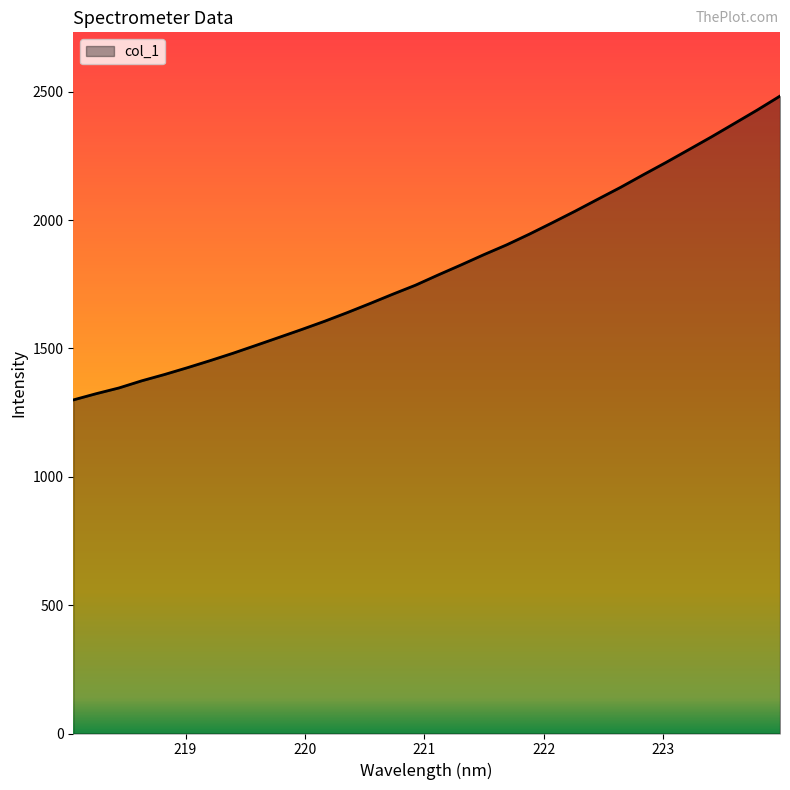

What is the minimum value shown in the chart?

1299.2